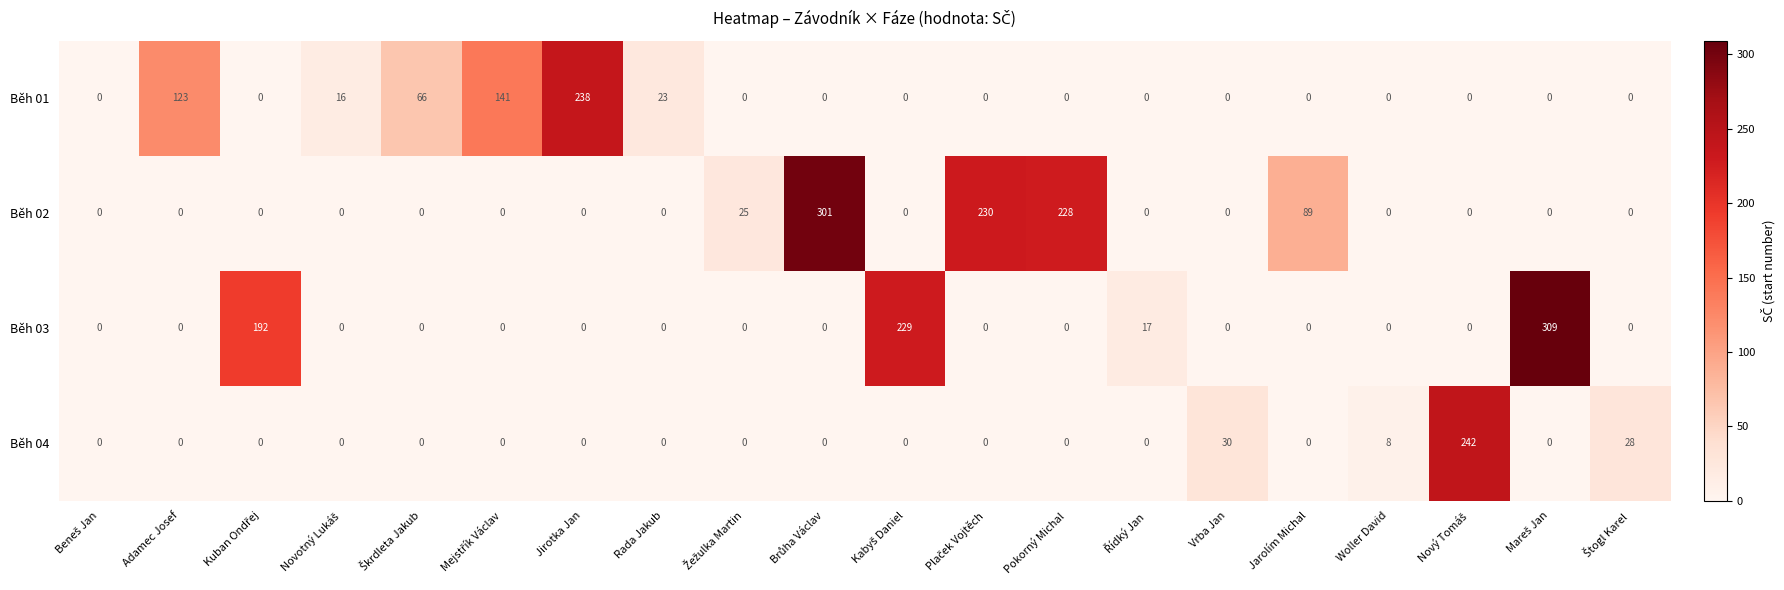

Which series has the widest spread of values?

Běh 03